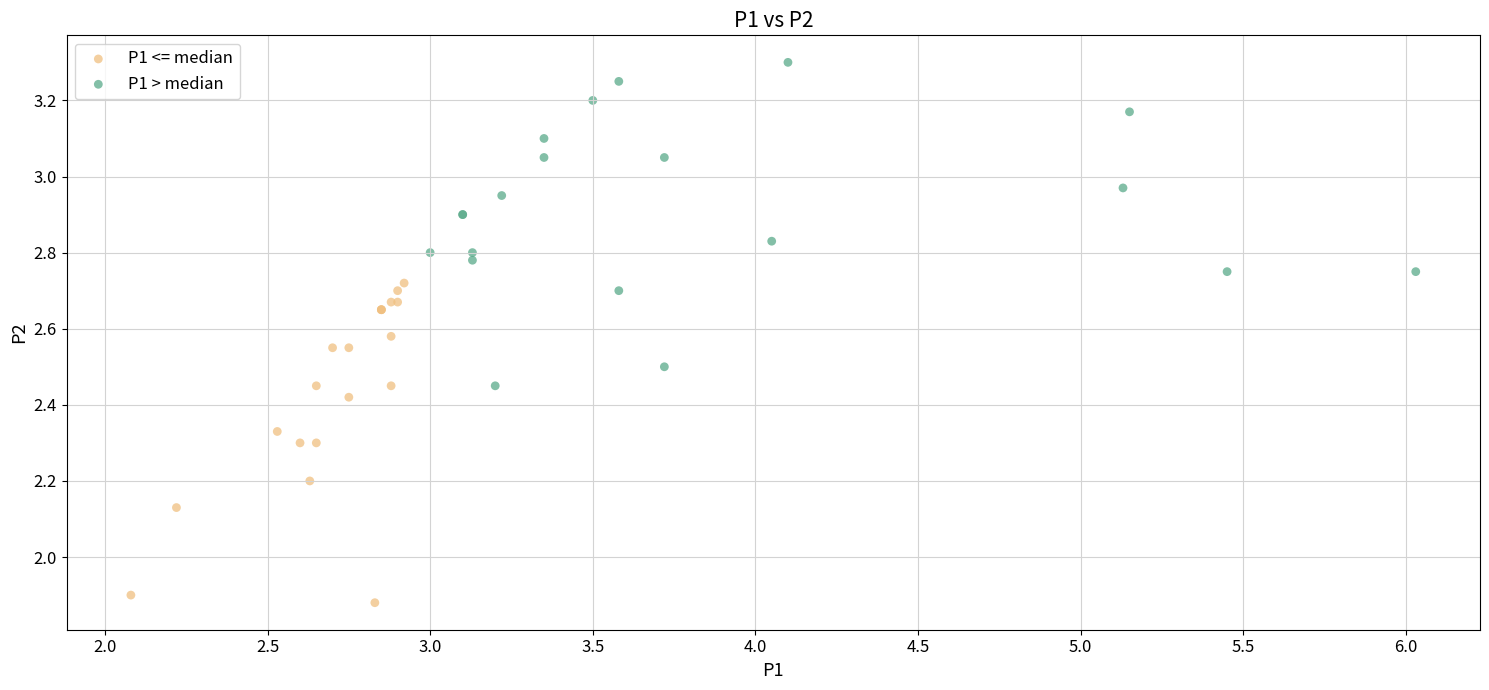

Which series contains the highest Y value?

P1 > median